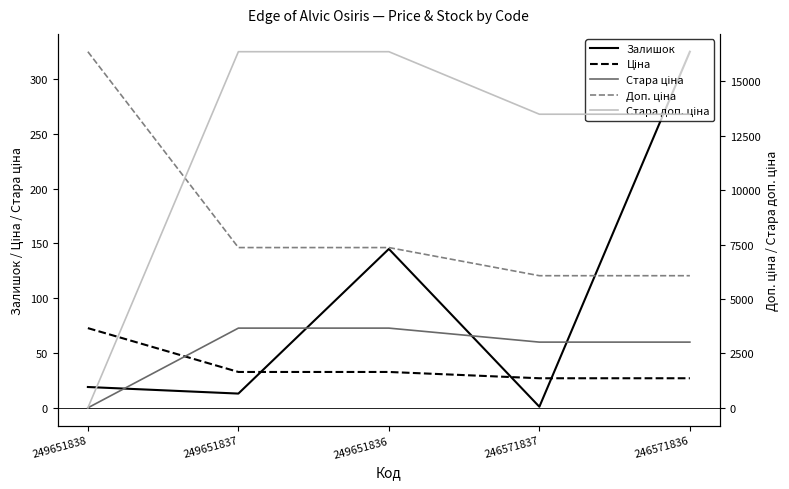

Reading right to left, extract all data points from this chart.

Залишок: 325.0	1.0	145.0	13.0	19.0
Ціна: 27.0	27.0	32.7	32.7	72.7
Стара ціна: 60.0	60.0	72.7	72.7	0.0
Доп. ціна: 6072.0	6072.0	7365.0	7365.0	16366.5
Стара доп. ціна: 13493.2	13493.2	16366.5	16366.5	0.0